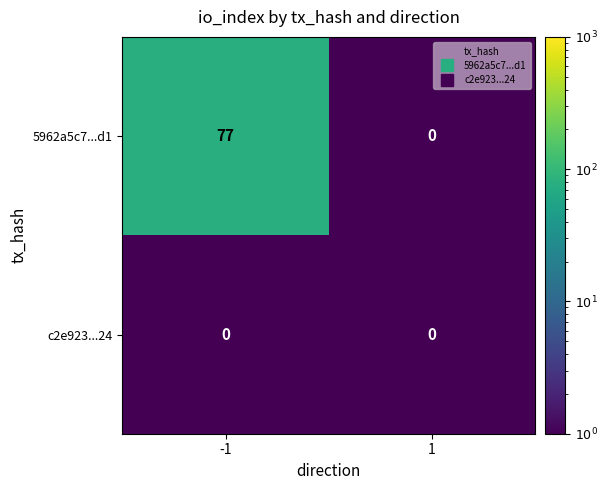

What is the total value across all series at 1?

0